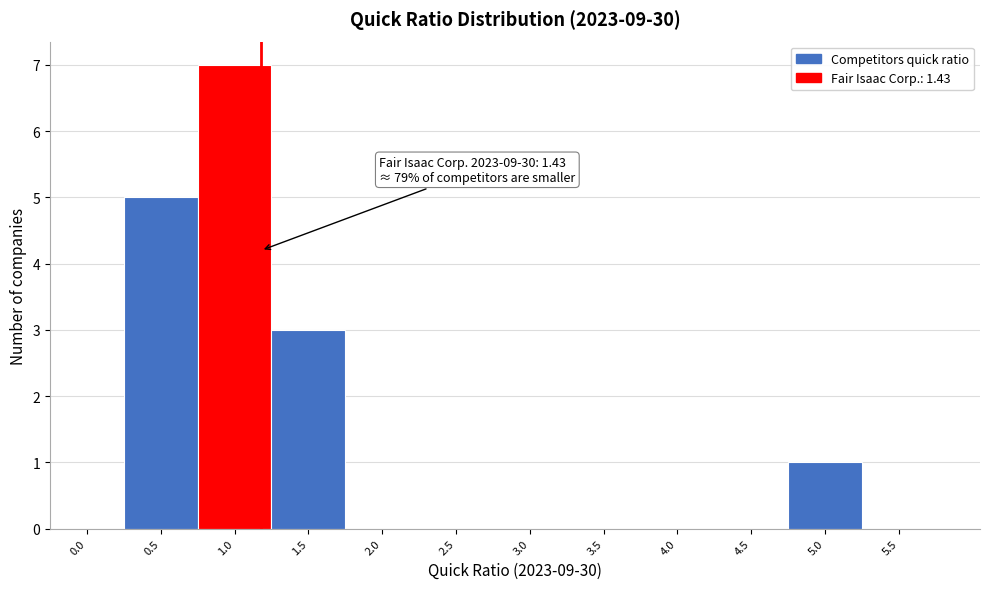

Reading left to right, extract all data points from this chart.

0.0=0	0.5=5	1.0=7	1.5=3	2.0=0	2.5=0	3.0=0	3.5=0	4.0=0	4.5=0	5.0=1	5.5=0